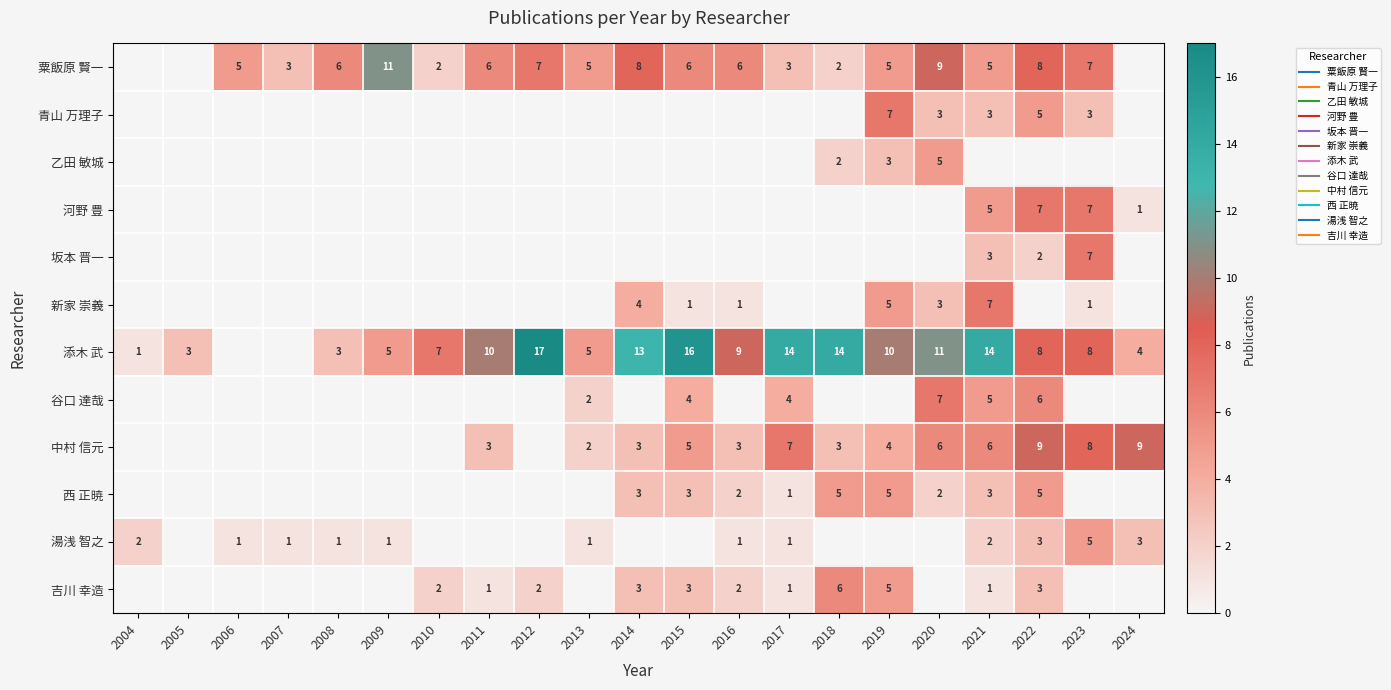

How many values in the 西 正暁 series exceed 0?

9